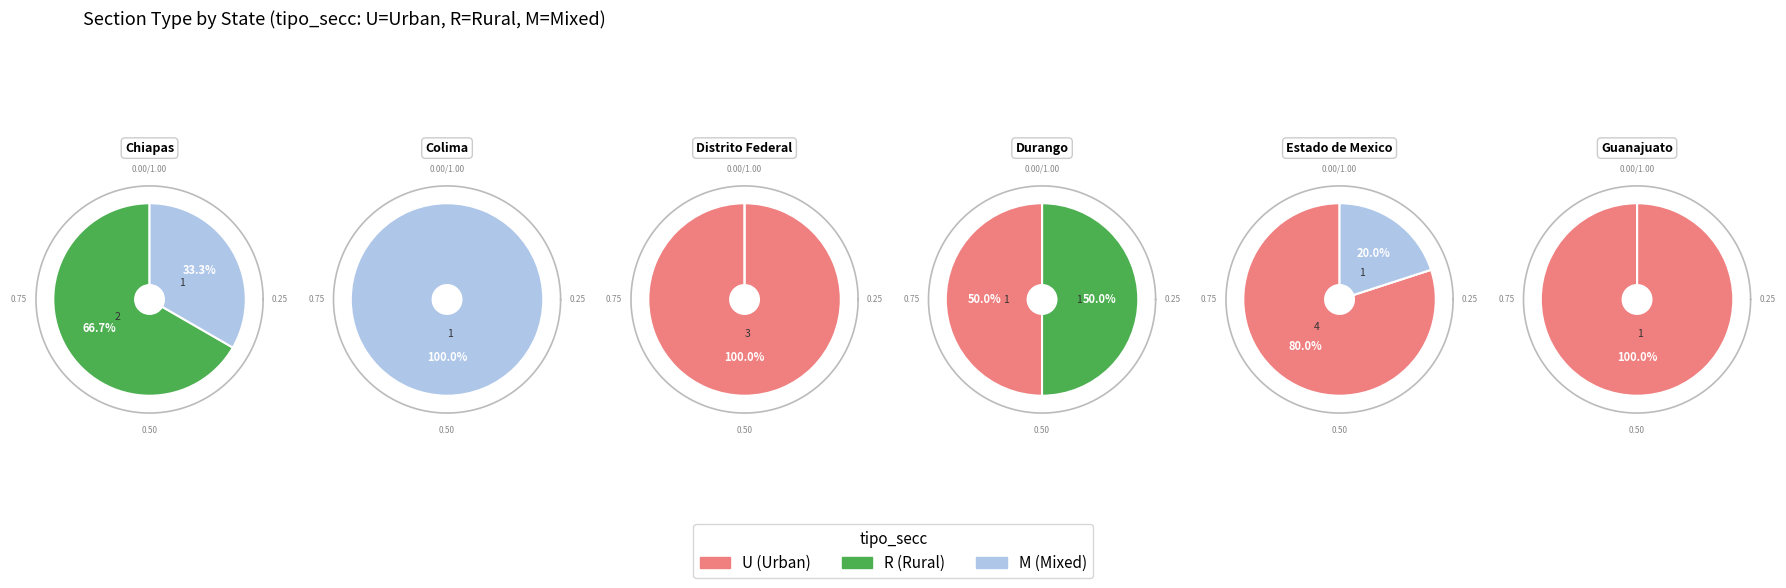

Rank the categories by value from highest to lowest.

U, R, M